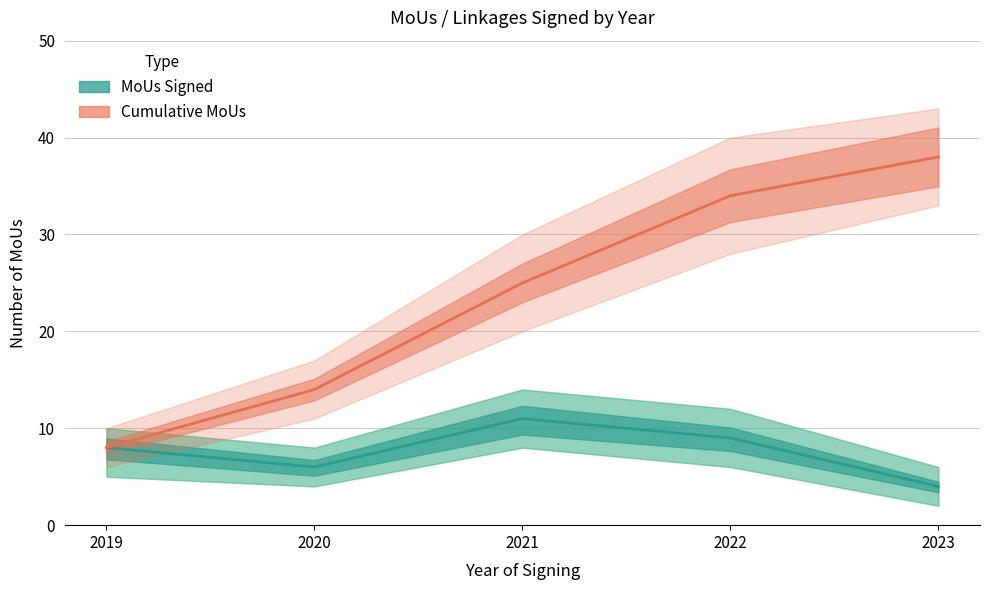

Count the MoUs Signed values in the range 6 to 9.

3